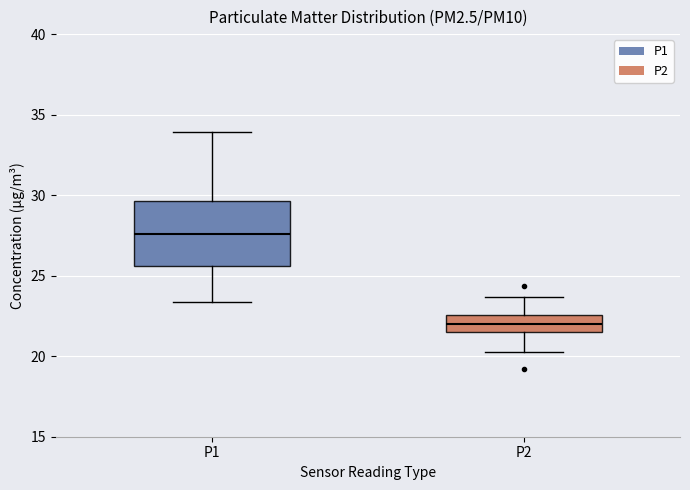

Reading left to right, read every box against the y-axis: the position of its median line, the range the box covers, and the ends of its whiskers. The values are not printed on the chart, so give them approximately, as read against the axis.

P1: median 27.5, box 25.5 to 29.5, whiskers 23.5 to 34.0
P2: median 22.0, box 21.5 to 22.5, whiskers 20.0 to 23.5